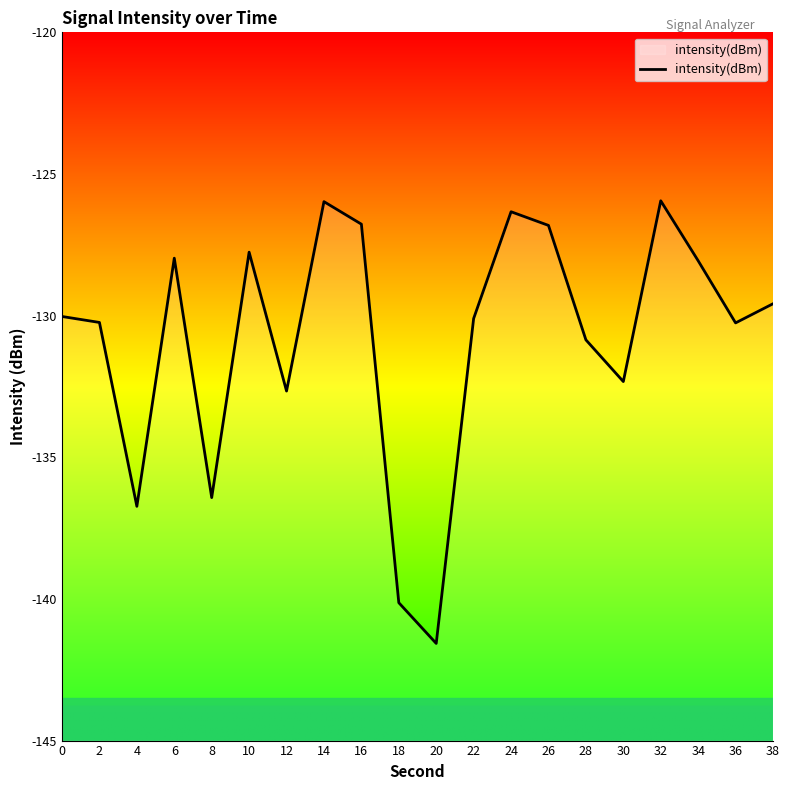

How many points are higher than both their immediate neighbors (excluding endpoints)?

5